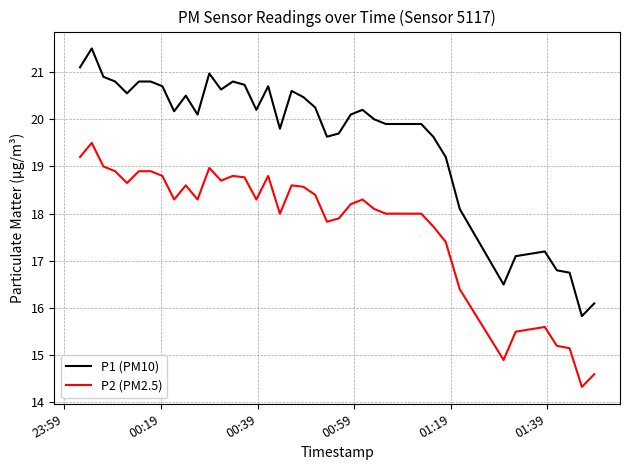

What is the minimum value shown in the chart?

14.3